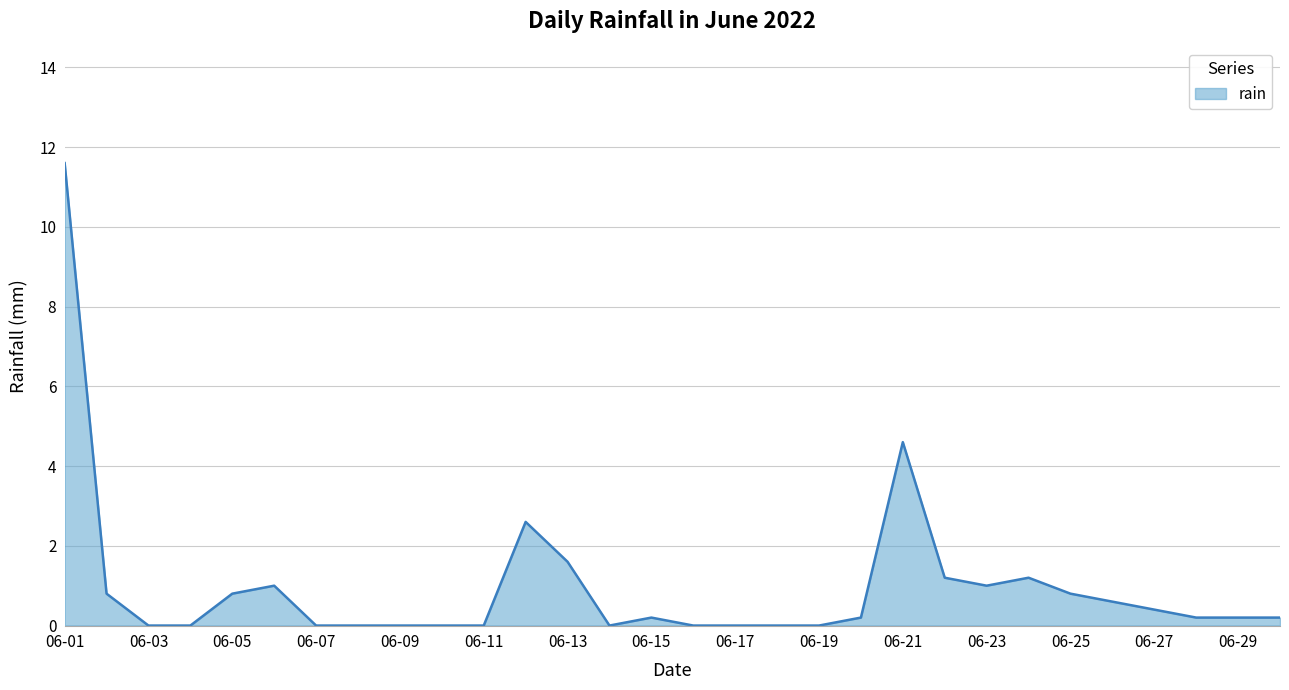

What is the greatest value displayed?

11.6